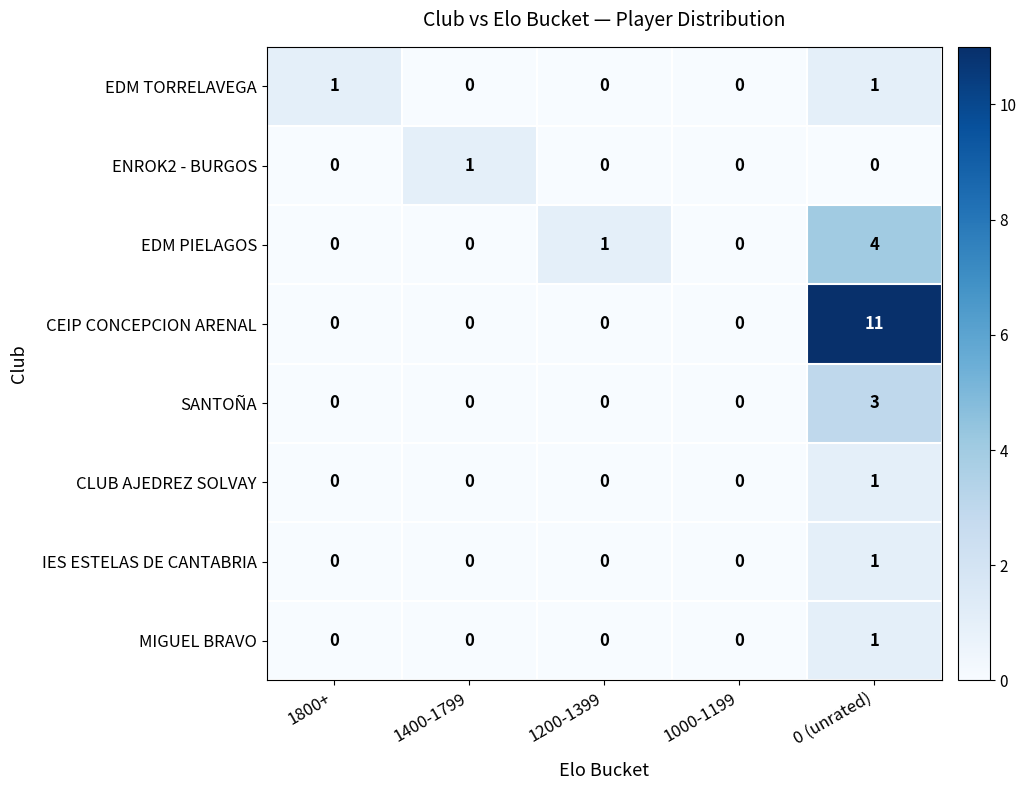

What is the spread (max minus min) of values at 1800+?

1